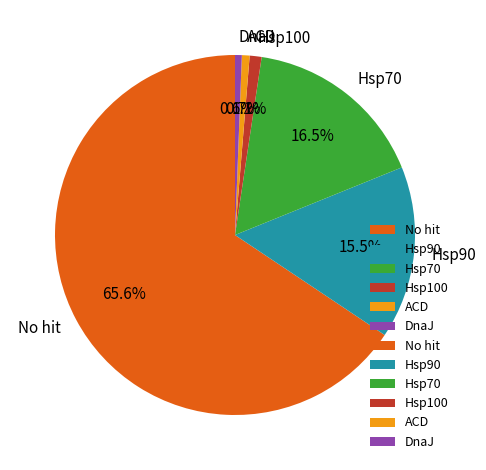

What percentage is the DnaJ slice, to the nearest percent?

1%